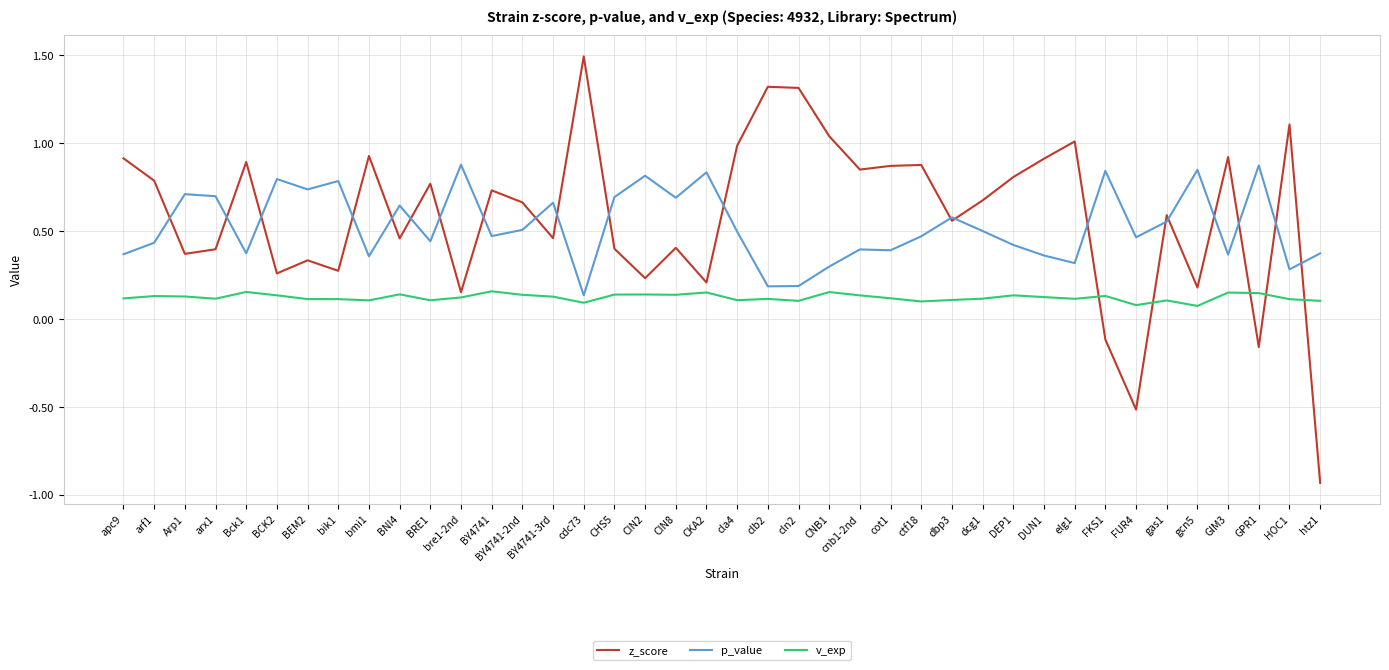

Where does the z_score series first go above 0?

apc9